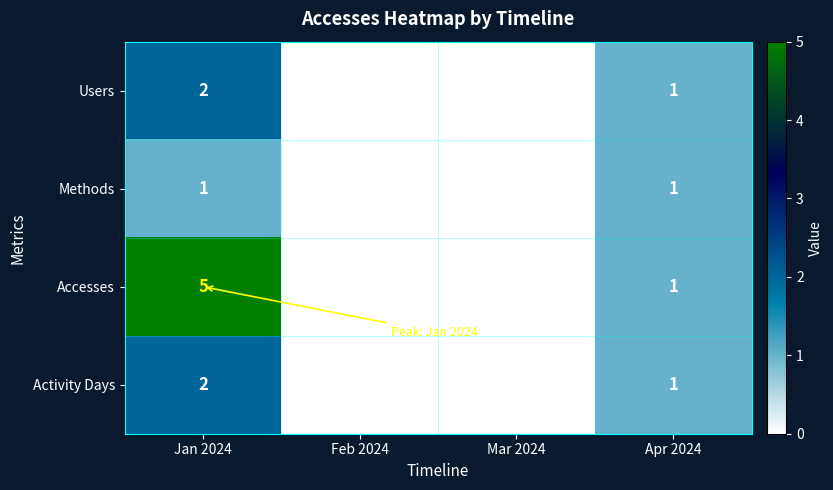

Reading left to right, what are all the values shown in this chart?

Users: 2	0	0	1
Methods: 1	0	0	1
Accesses: 5	0	0	1
Activity Days: 2	0	0	1